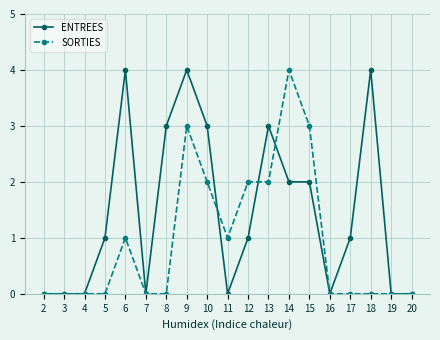

What is the highest value of the ENTREES series?

4